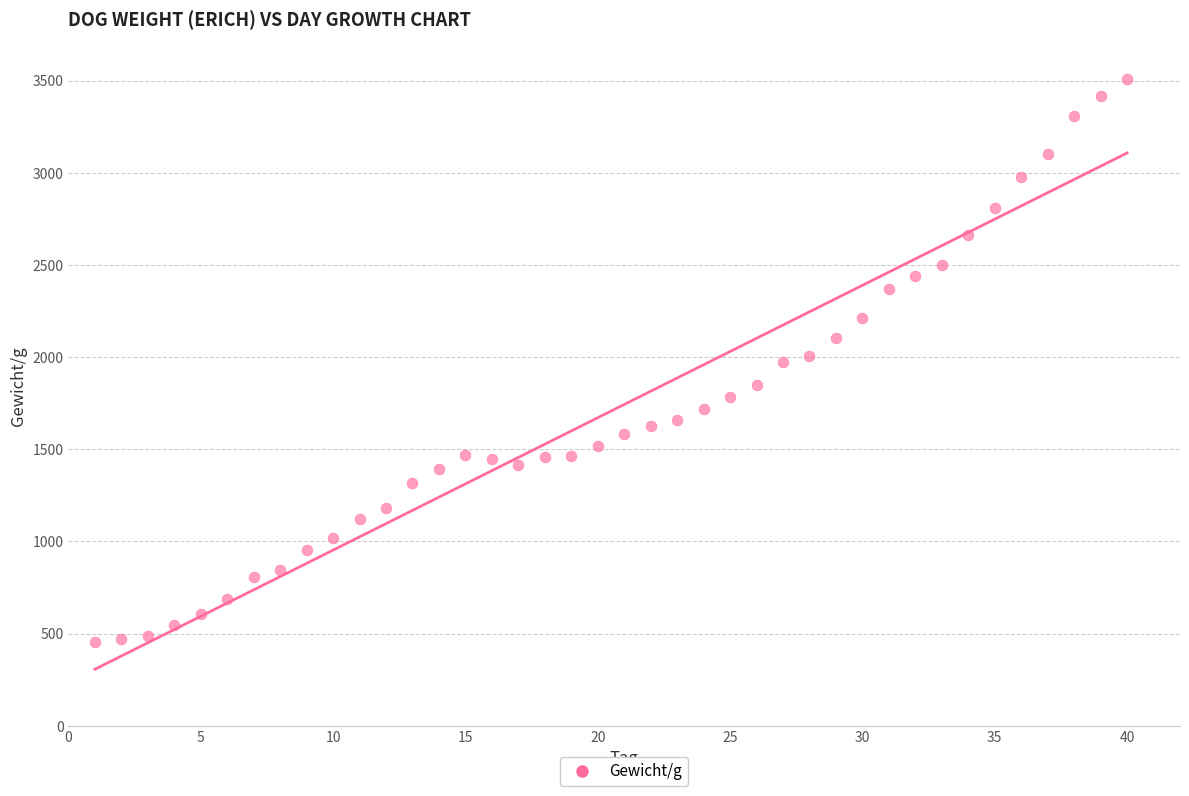

What is the range of X values (max minus min)?

39